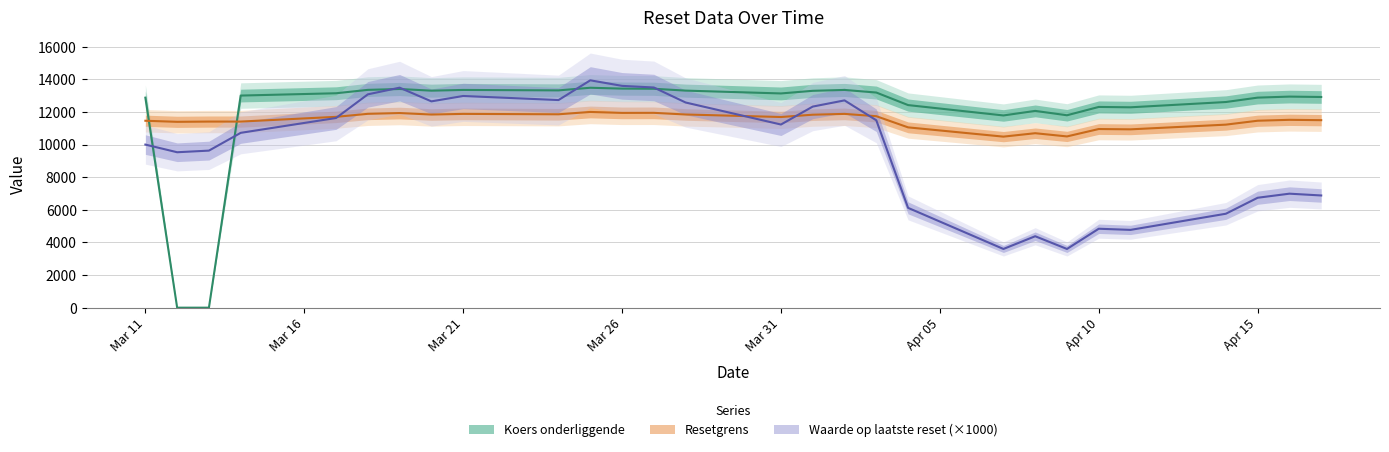

List the series in order of their peak value, lowest first.

Resetgrens (x100), Koers onderliggende, Waarde op laatste reset